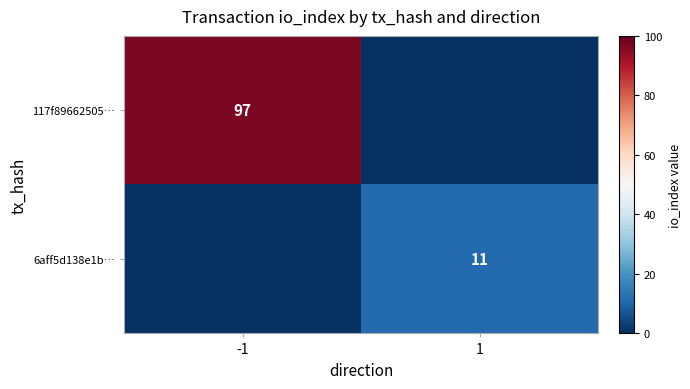

True or false: 6aff5d138e1b… has a value of 11 at 1.

True